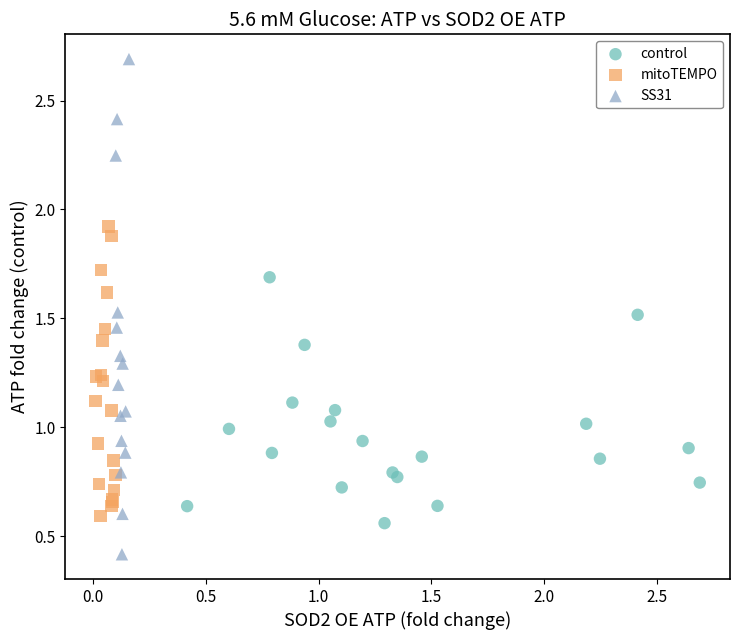

Which series has the widest spread of Y values?

SS31